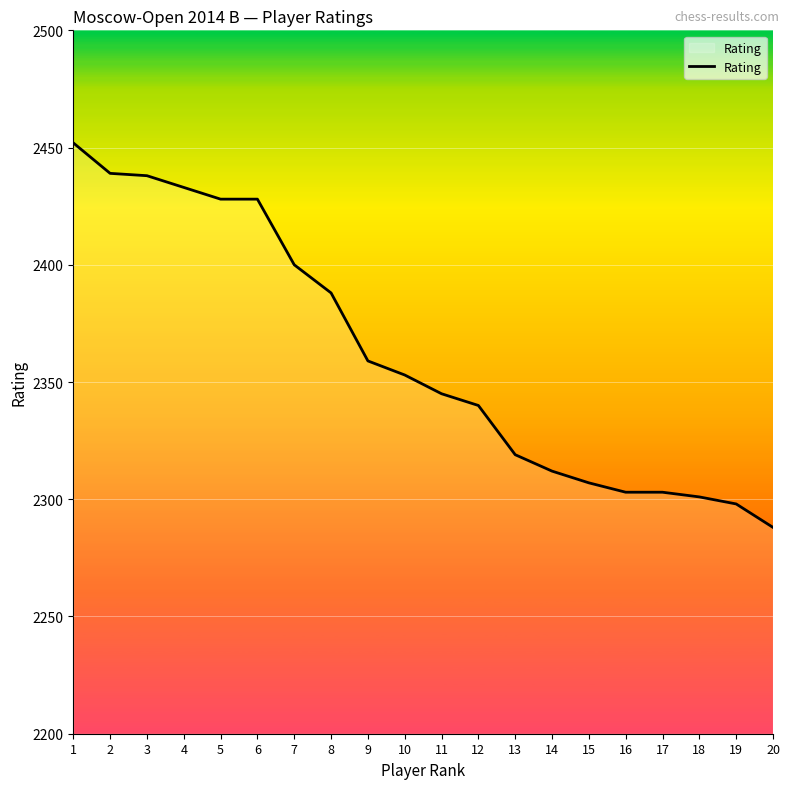

What is the approximate value at 11, to the nearest 5?

2345